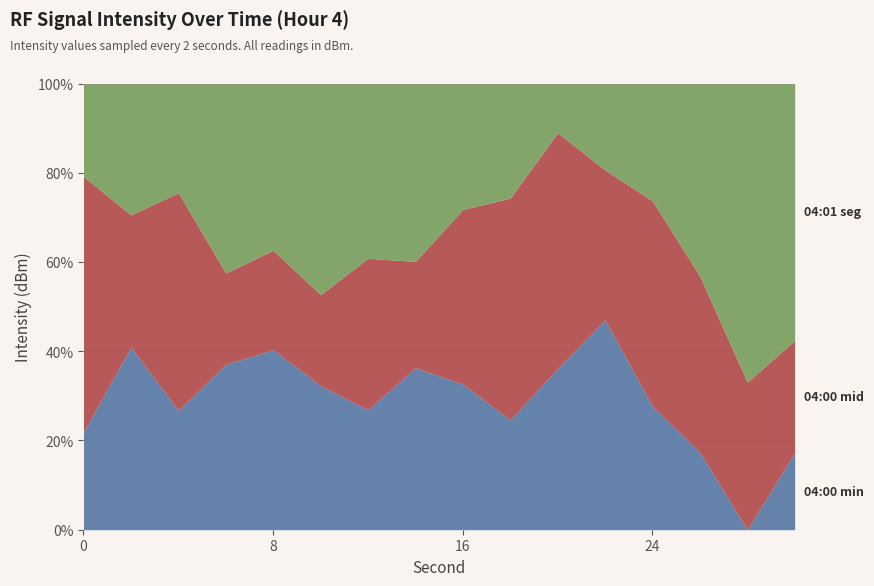

What is the spread (max minus min) of values at 20?

19.5